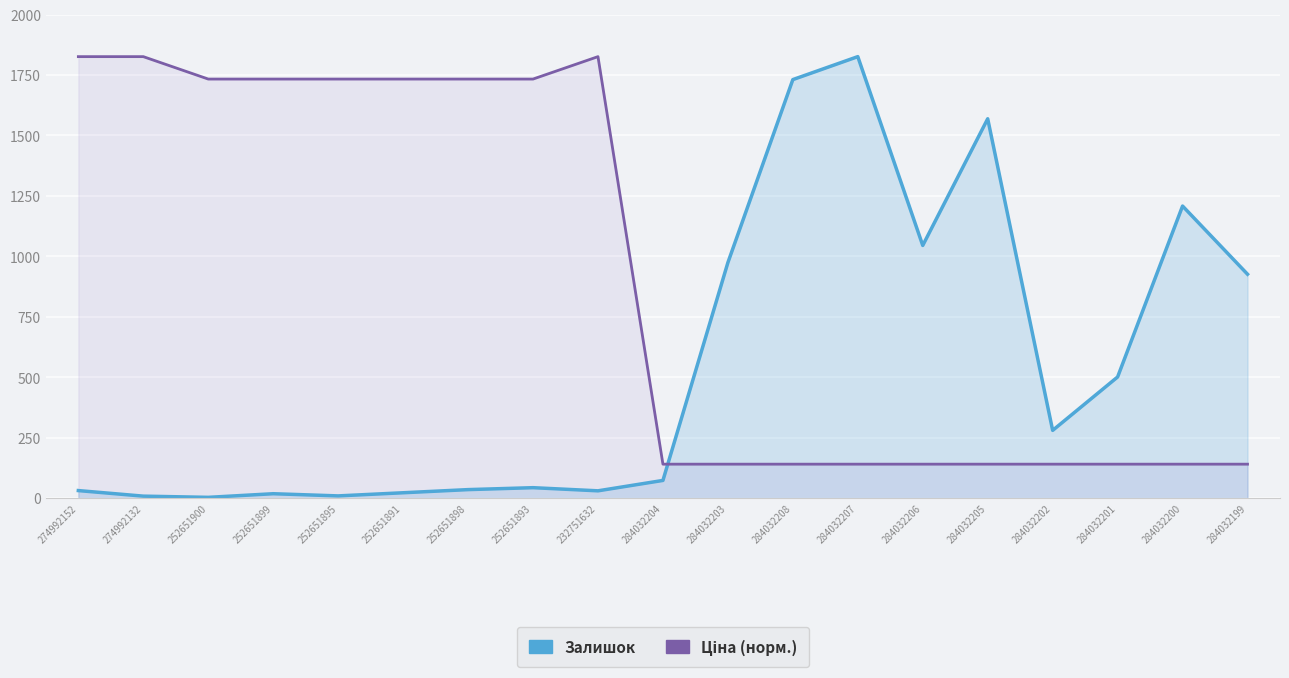

Reading left to right, what are all the values shown in this chart?

Залишок: 31.0	8.0	3.0	18.0	9.0	22.0	35.0	43.0	30.0	73.0	974.0	1731.0	1826.0	1045.0	1569.0	280.0	501.0	1208.0	926.0
Ціна (норм.): 1826.0	1826.0	1733.3	1733.3	1733.3	1733.3	1733.3	1733.3	1826.0	140.3	140.3	140.3	140.3	140.3	140.3	140.3	140.3	140.3	140.3